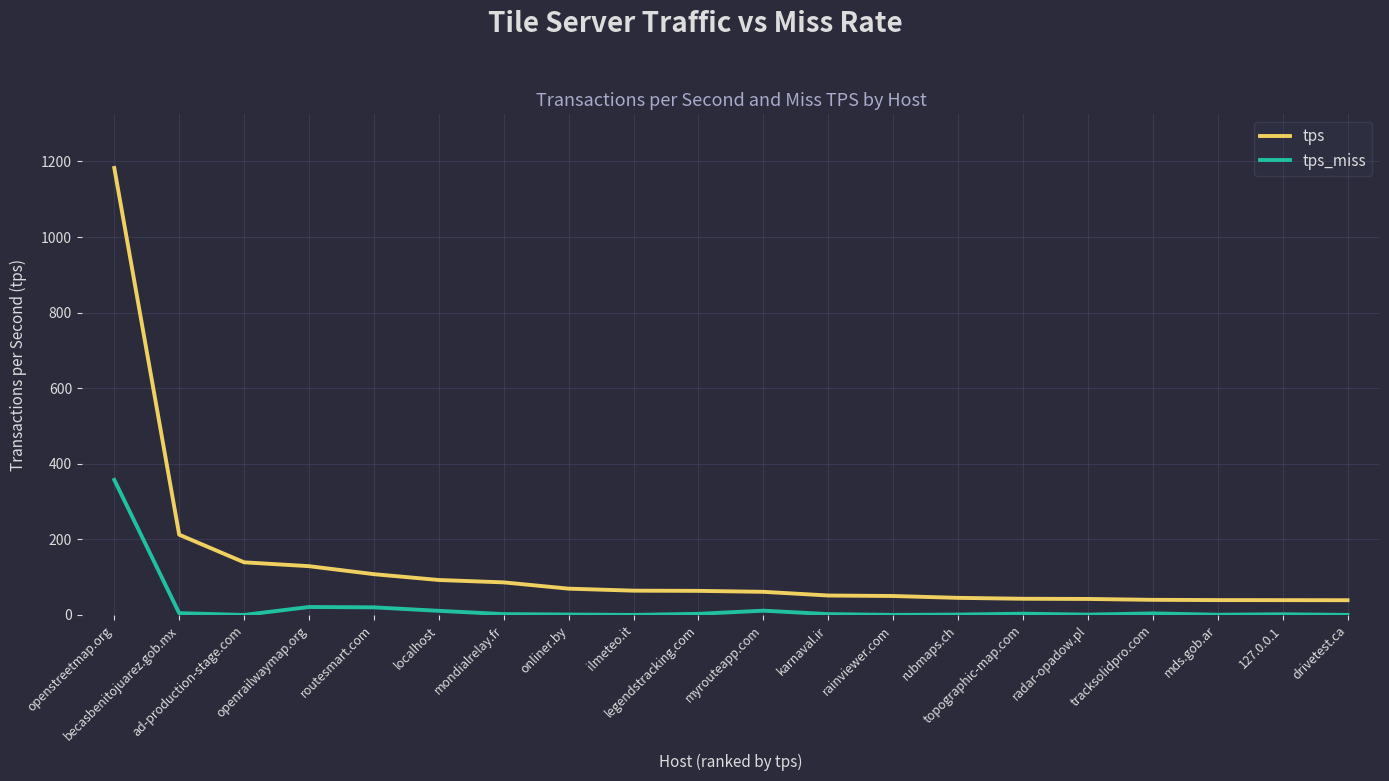

What is the maximum value for tps_miss?

357.4